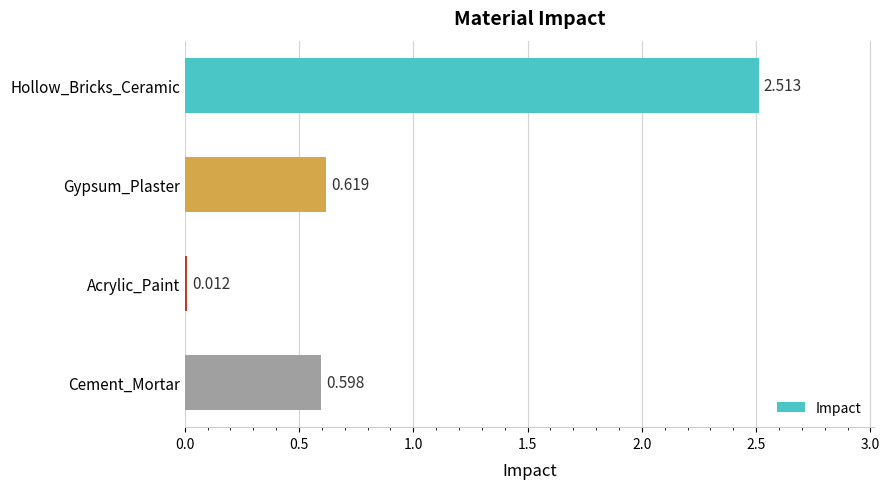

How many bars are there in total?

4